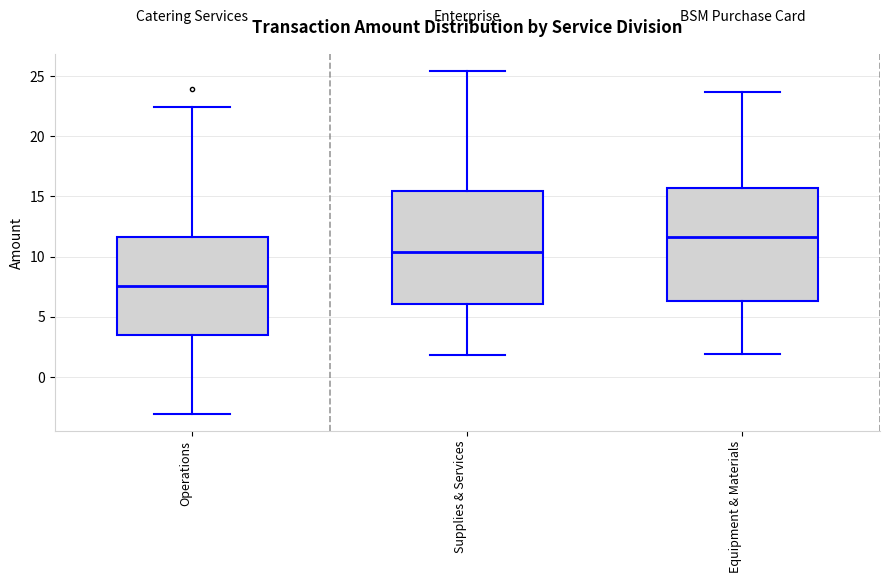

Reading left to right, read every box against the y-axis: the position of its median line, the range the box covers, and the ends of its whiskers. The values are not printed on the chart, so give them approximately, as read against the axis.

Operations: median 7.5, box 3.5 to 11.5, whiskers -3.0 to 22.5
Supplies & Services: median 10.5, box 6.0 to 15.5, whiskers 2.0 to 25.5
Equipment & Materials: median 11.5, box 6.5 to 15.5, whiskers 2.0 to 23.5